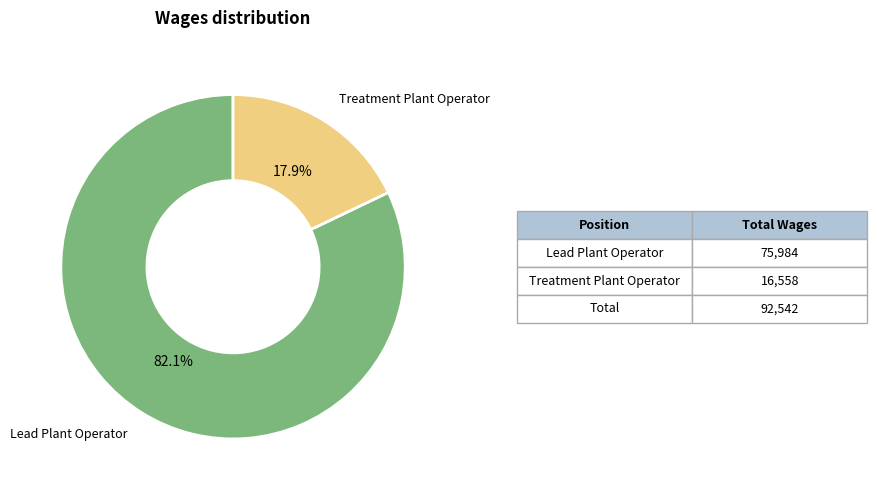

Does any single category account for the majority?

Yes